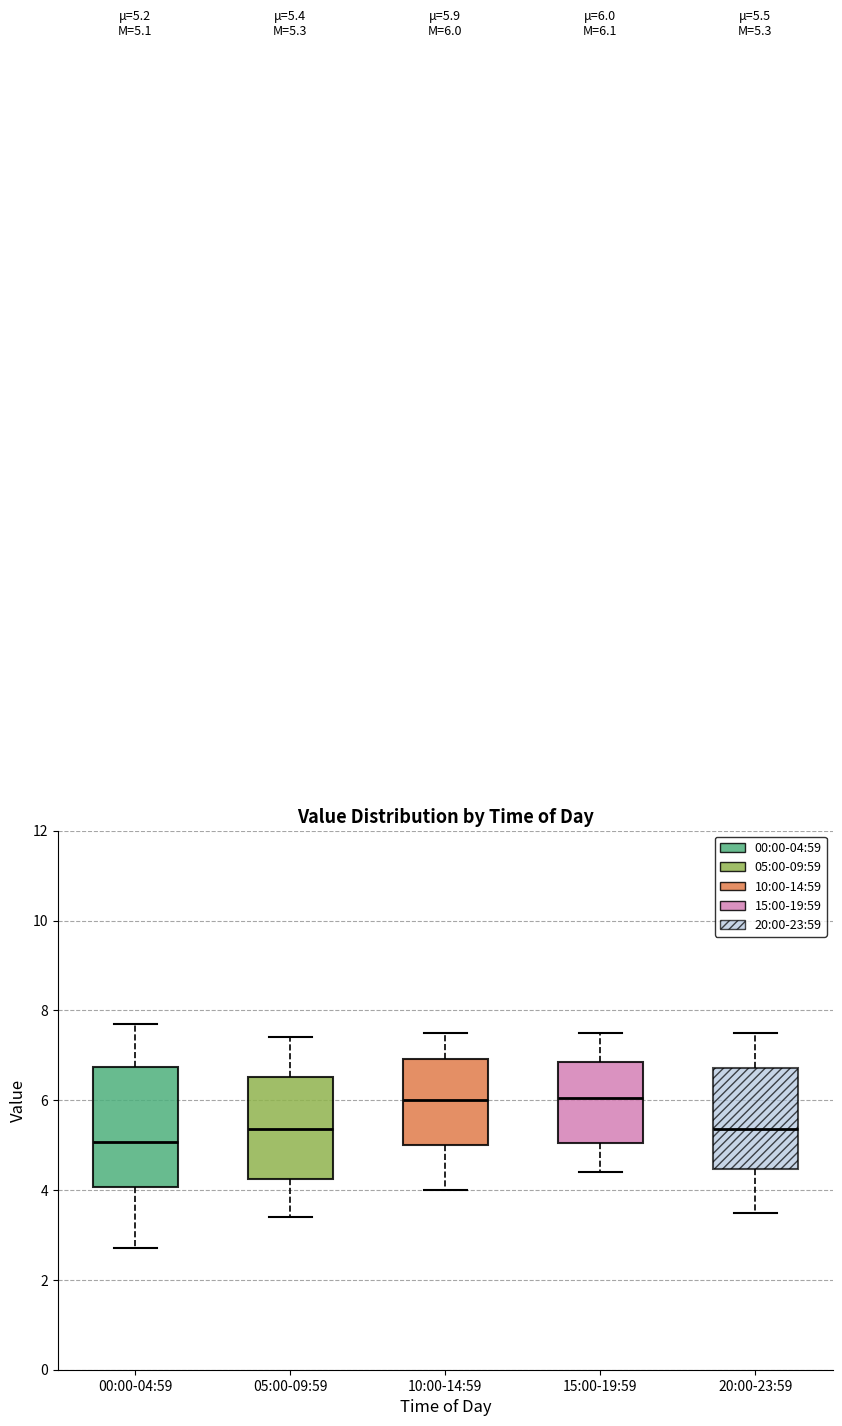

Comparing the boxes themselves (not the whiskers), which one is the tallest?

00:00-04:59